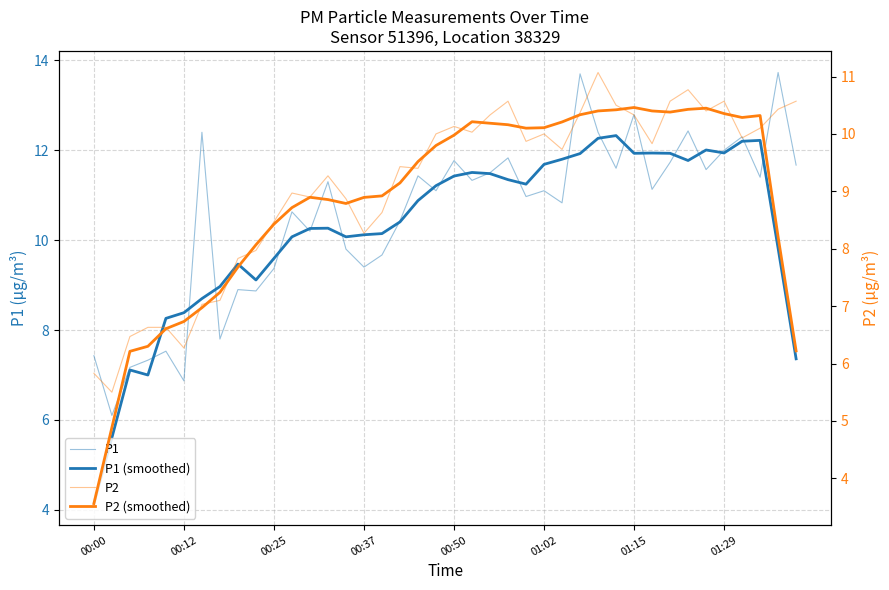

How many times do P1 (smoothed) and P1 cross each other?

22